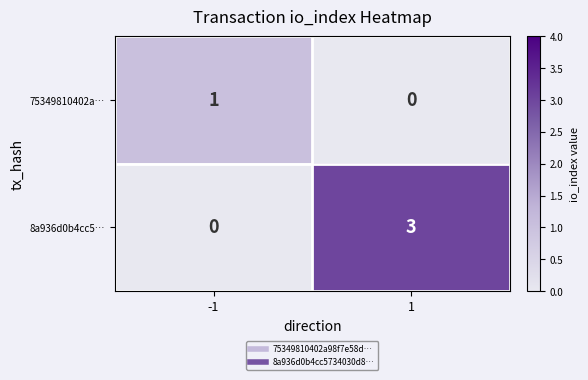

Between -1 and 1, which series saw the biggest shift?

8a936d0b4cc5…